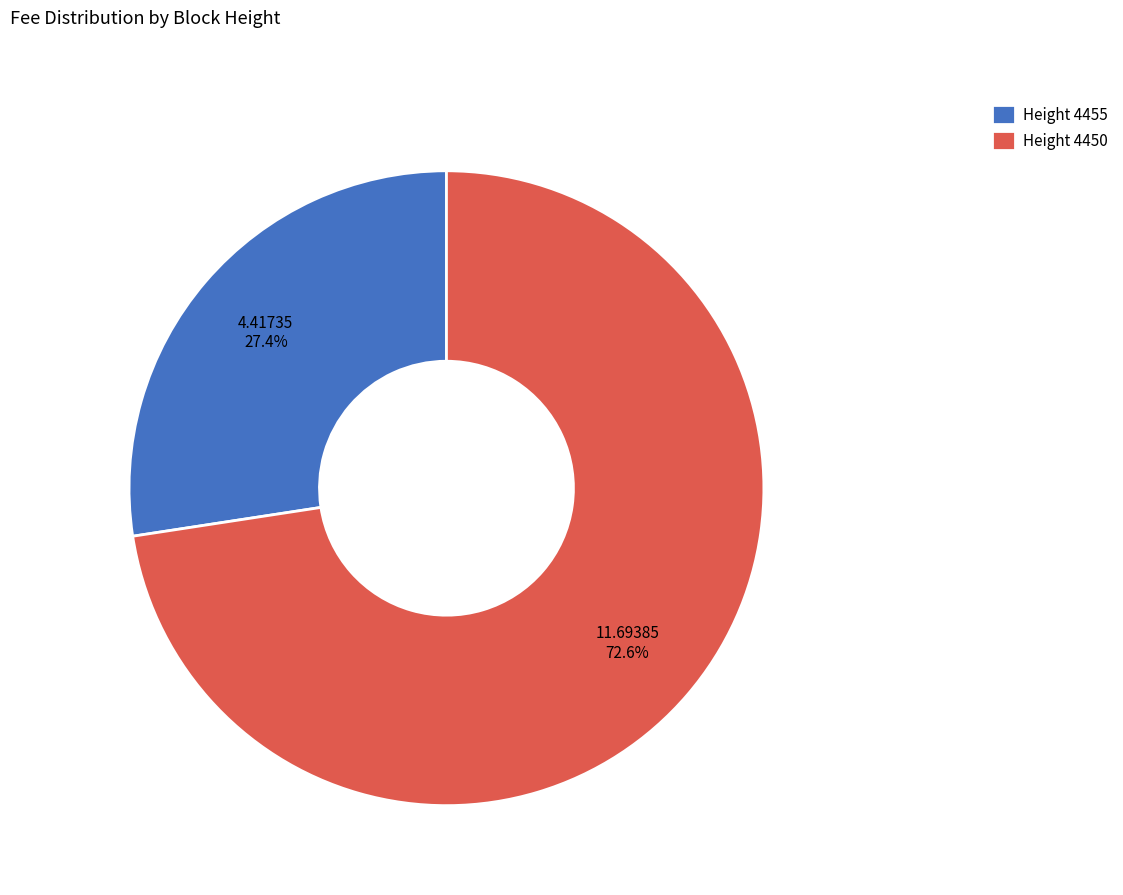

Do Height 4450 and Height 4455 together represent more than half of the pie?

Yes